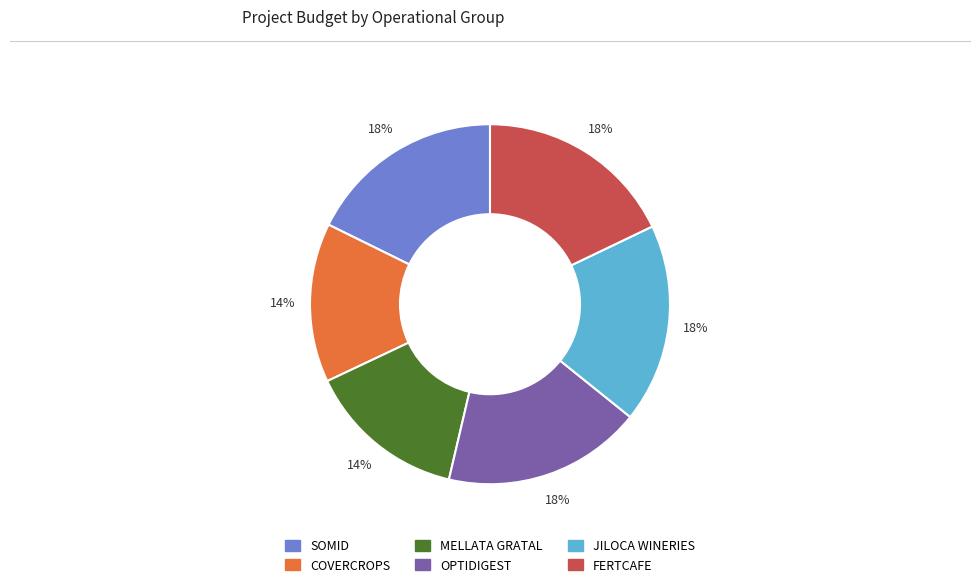

Approximately how many times larger is the value at FERTCAFE compared to OPTIDIGEST?

1.0